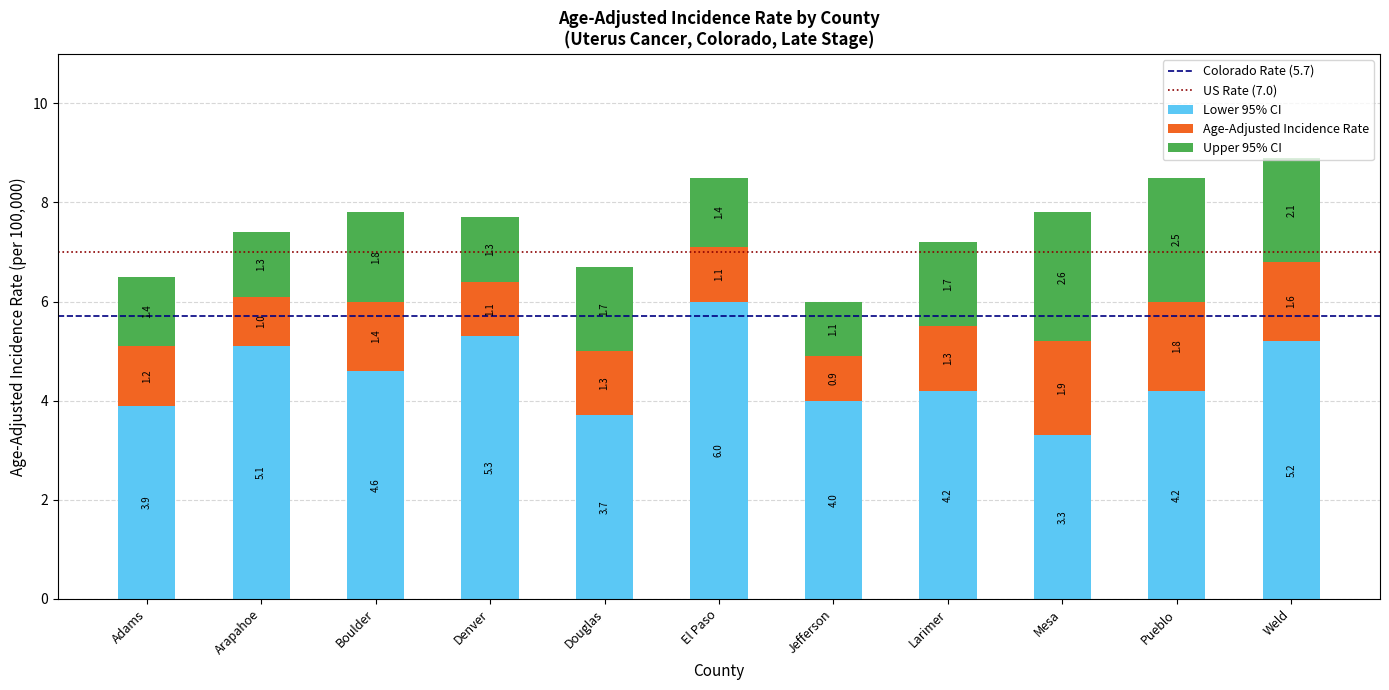

True or false: Lower 95% CI has a value of 4.0 at Jefferson.

True